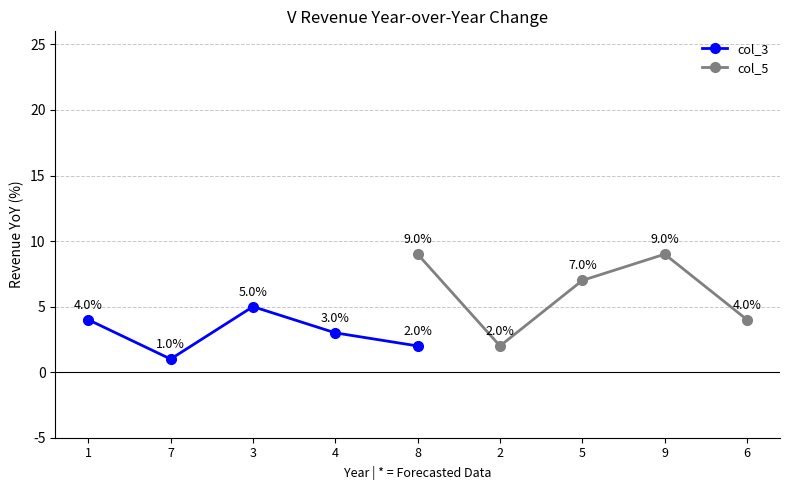

What is the average value of the col_3 series?

3